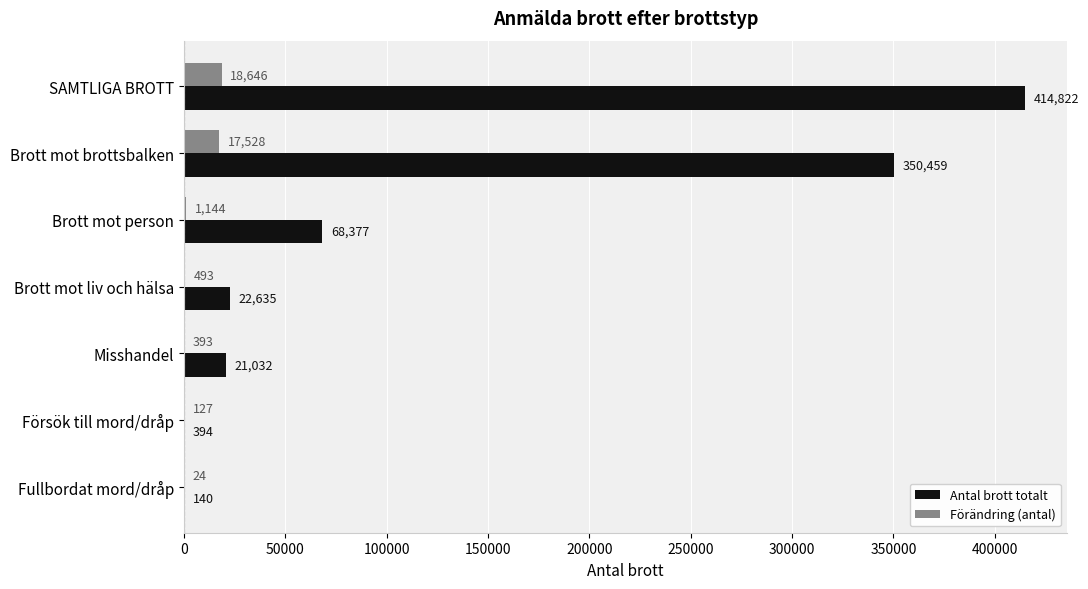

Which series changed the most between Brott mot brottsbalken and Misshandel?

Antal brott totalt